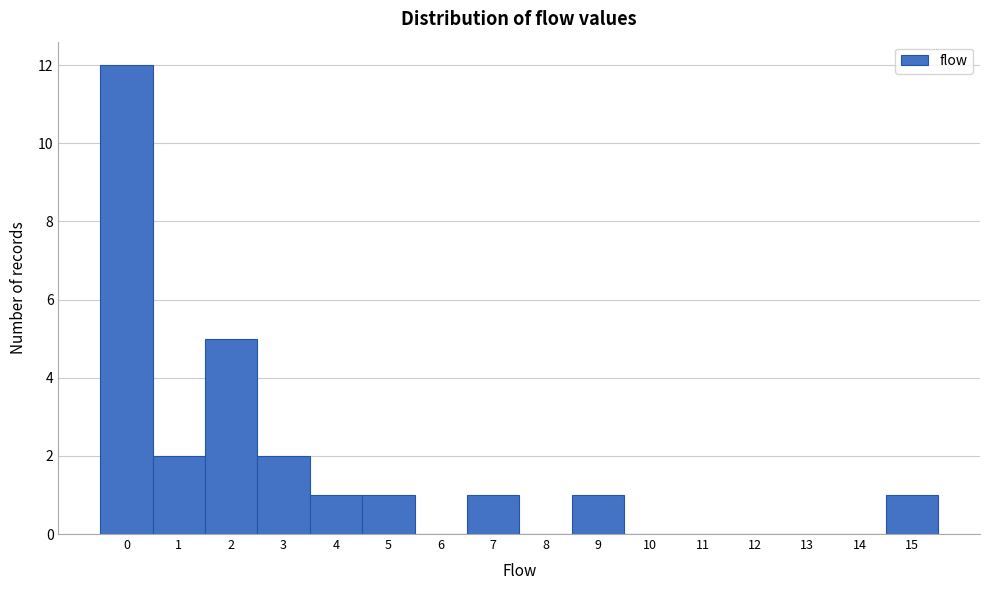

Reading left to right, transcribe this chart: for each bar, give the range it covers on the x-axis and its height. The values are not printed on the chart, so give them approximately, as read against the axis.

-0.5 to 0.5: 12
0.5 to 1.5: 2
1.5 to 2.5: 5
2.5 to 3.5: 2
3.5 to 4.5: 1
4.5 to 5.5: 1
5.5 to 6.5: 0
6.5 to 7.5: 1
7.5 to 8.5: 0
8.5 to 9.5: 1
9.5 to 10.5: 0
10.5 to 11.5: 0
11.5 to 12.5: 0
12.5 to 13.5: 0
13.5 to 14.5: 0
14.5 to 15.5: 1